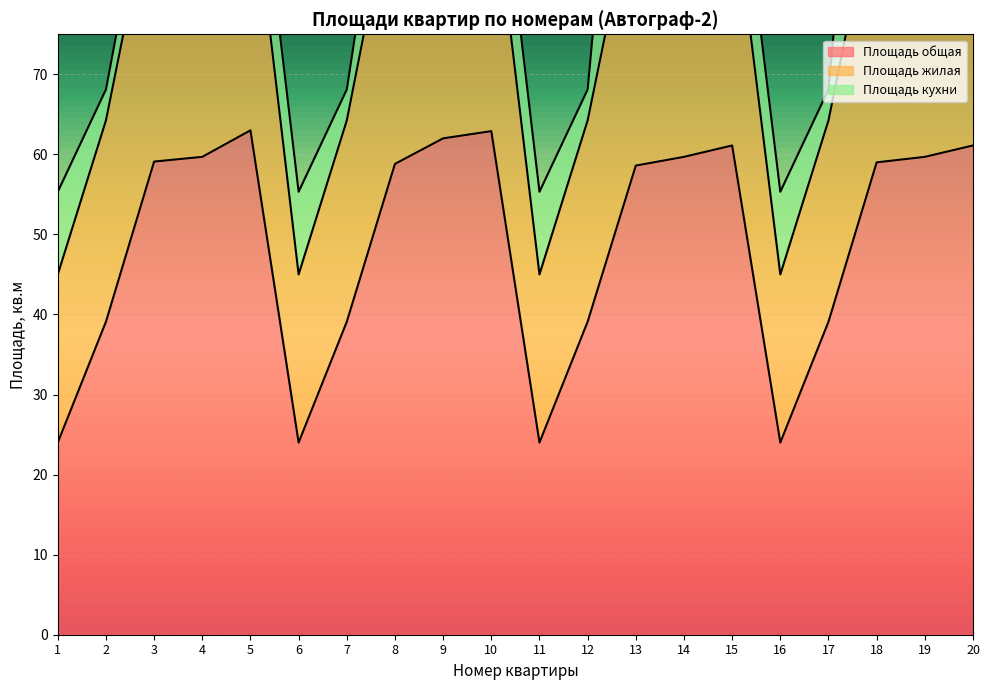

Is it true that Площадь общая equals 39.1 at 7?

True